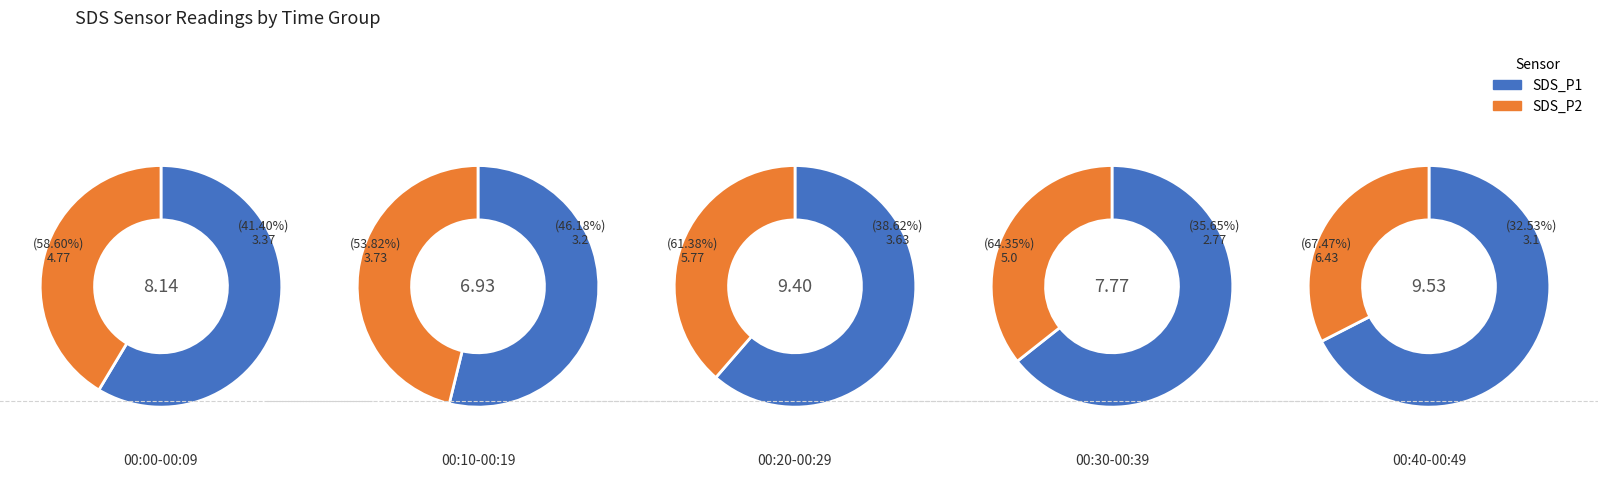

The 00:46 slice represents 17% of the pie. True or false?

False